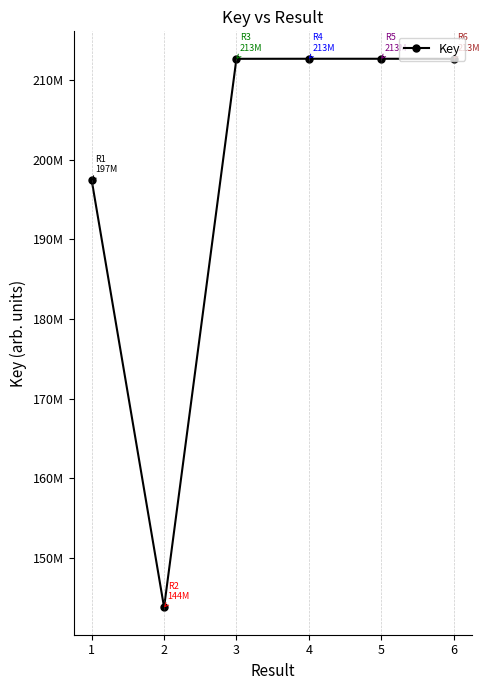

Does the chart have visible grid lines?

No